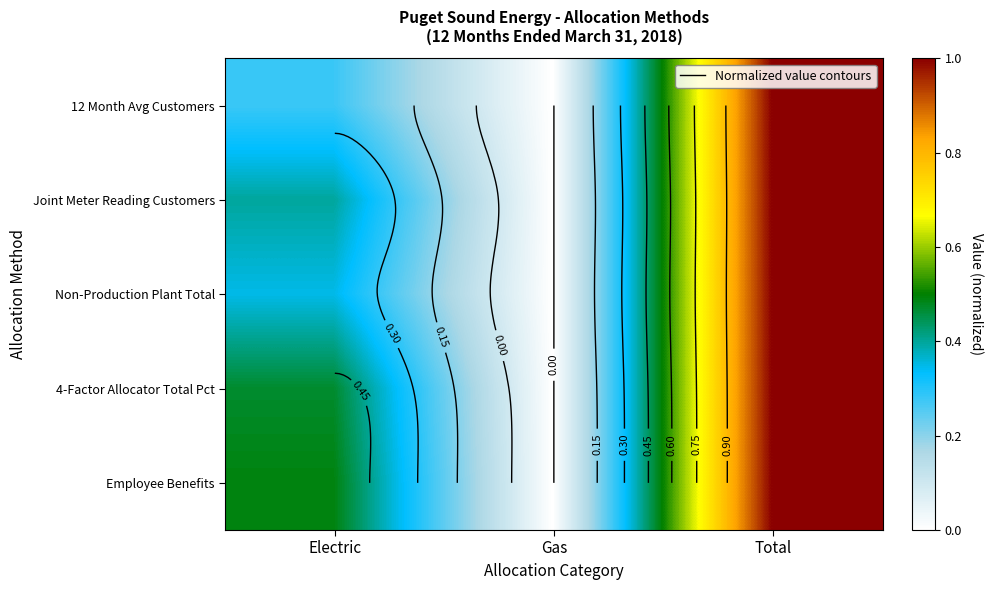

The 4-Factor Allocator Total Pct series shows 0.7 at Electric. True or false?

False